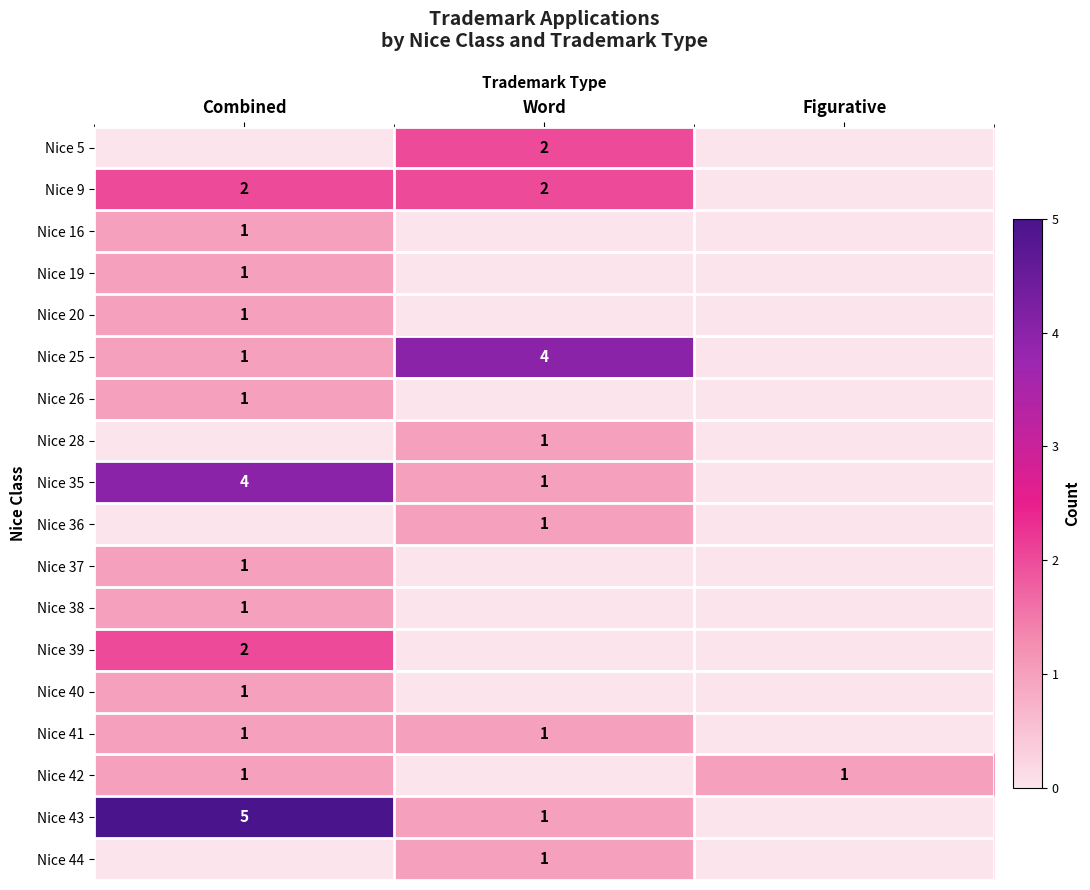

Is it true that Nice 5 equals 2 at Word?

True